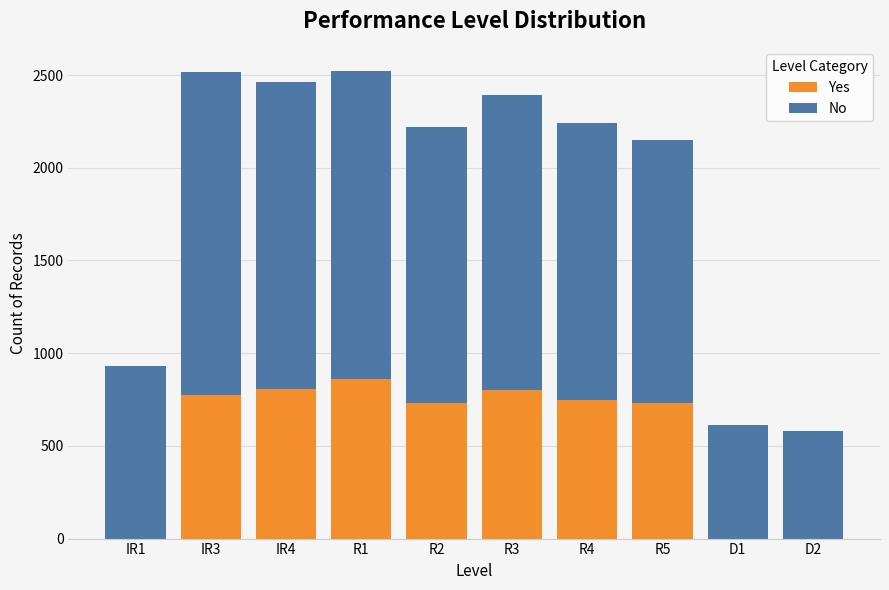

What are all the series names shown in the legend?

Yes, No